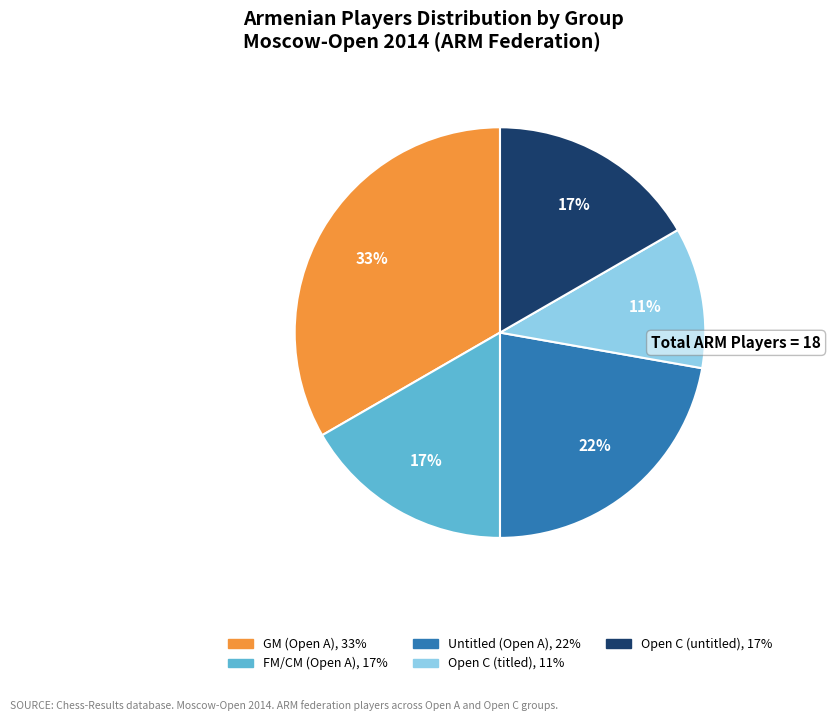

Which slice is the largest?

GM (Open A), 33%